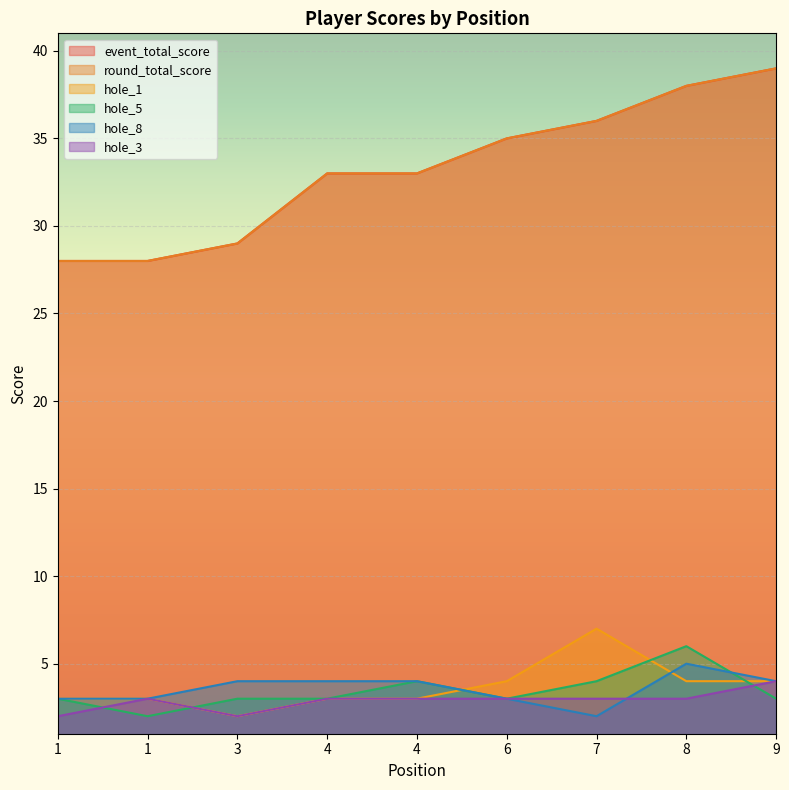

True or false: round_total_score has a value of 54 at 4.

False